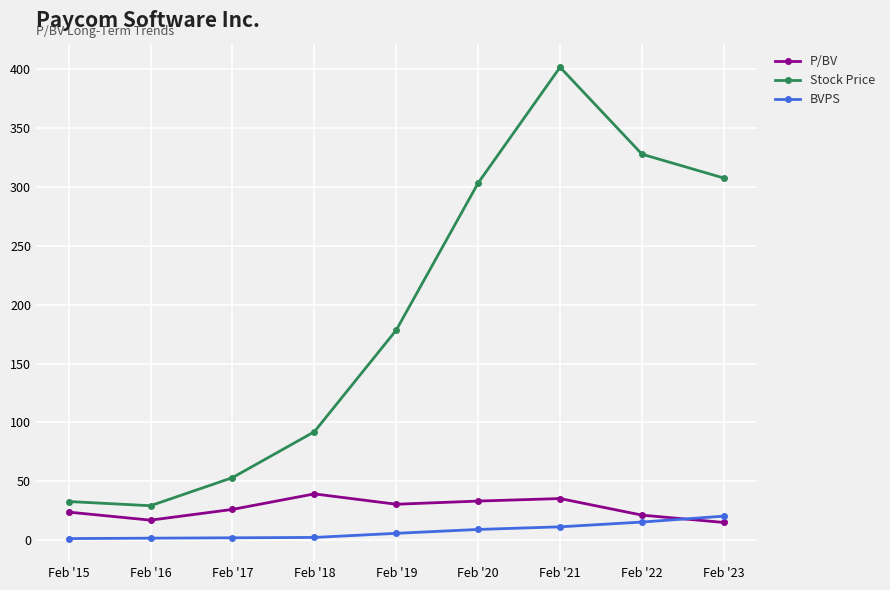

Rank the series by their maximum value, from lowest to highest.

BVPS, P/BV, Stock Price